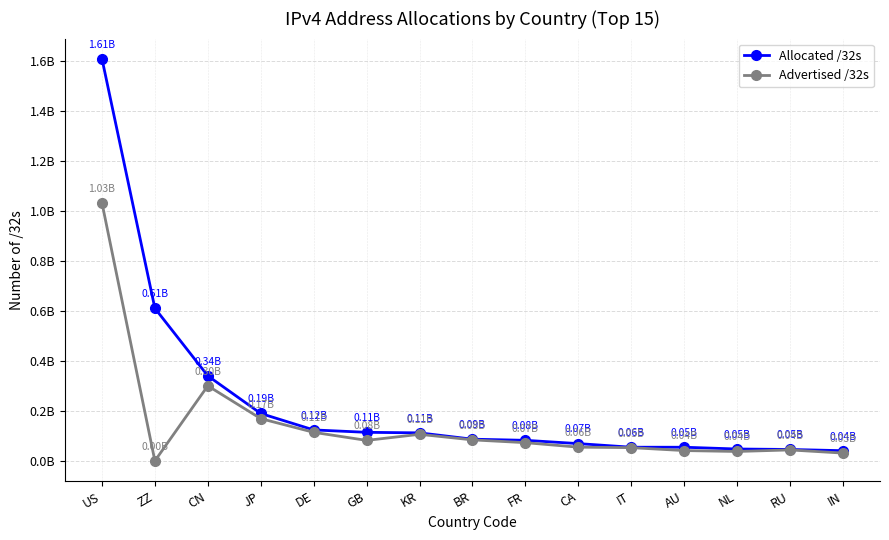

What is the value of the Advertised /32s point at the 12th from the left?

41606792